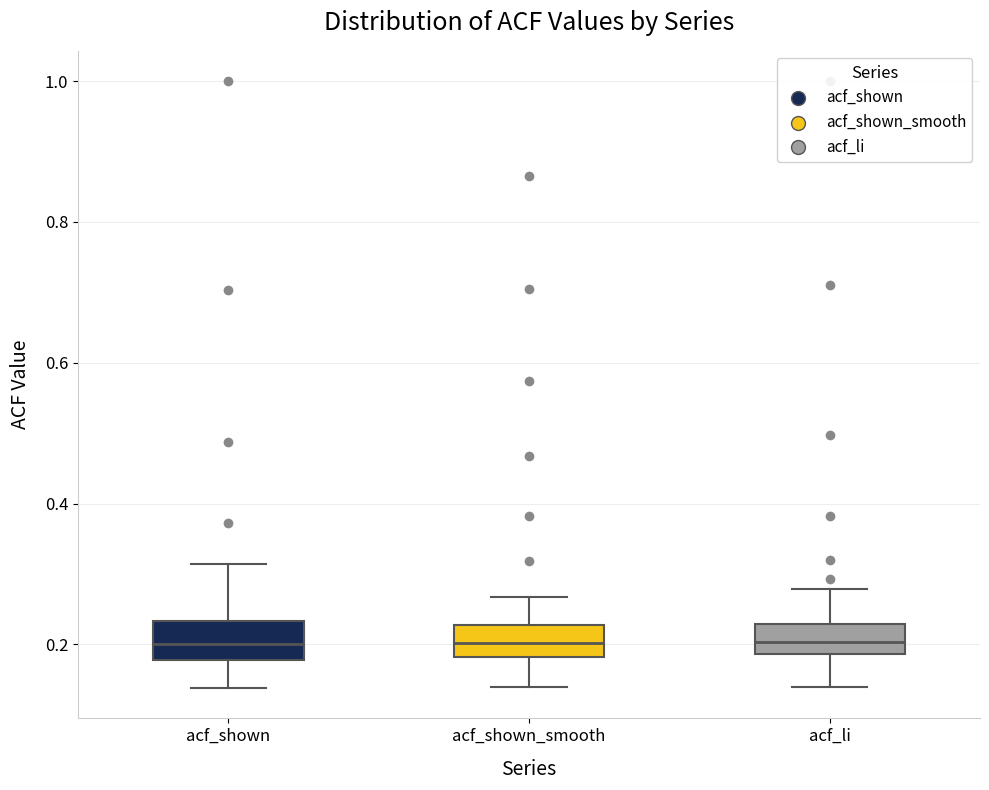

Reading left to right, transcribe this box plot: for each box, give where its median line is, the range the box spans, and where its two whiskers end, as read against the y-axis. The values are not printed on the chart, so give them approximately, as read against the axis.

acf_shown: median 0.20, box 0.18 to 0.24, whiskers 0.14 to 0.32
acf_shown_smooth: median 0.20, box 0.18 to 0.22, whiskers 0.14 to 0.26
acf_li: median 0.20, box 0.18 to 0.22, whiskers 0.14 to 0.28